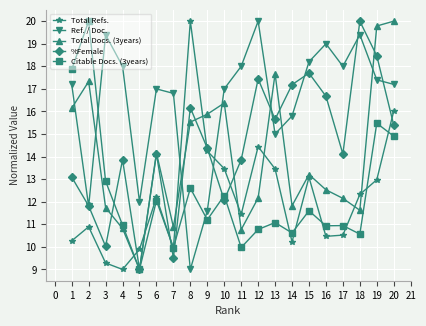

Does the chart have visible grid lines?

Yes